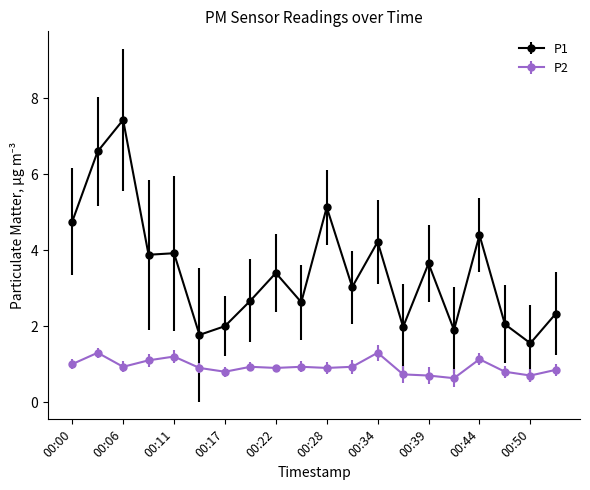

Does the chart have visible grid lines?

No